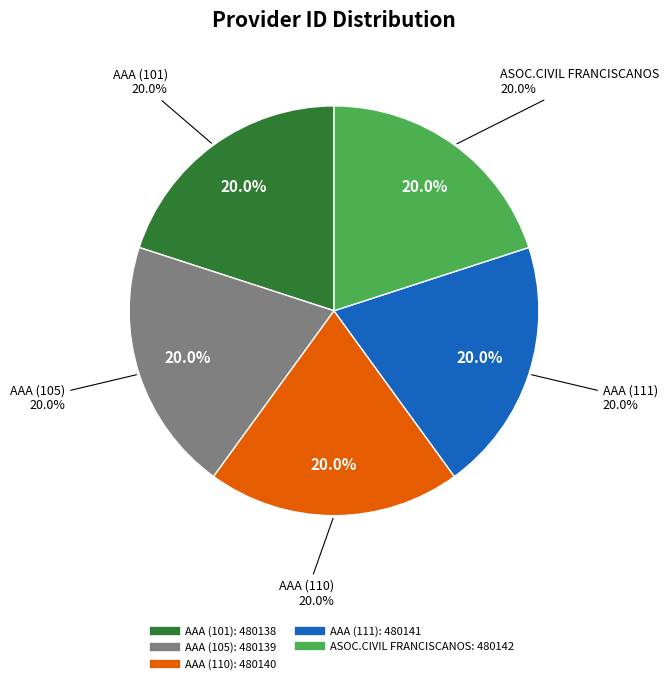

To the nearest percent, what is the combined percentage of AAA (101) and ASOC.CIVIL FRANCISCANOS?

40%